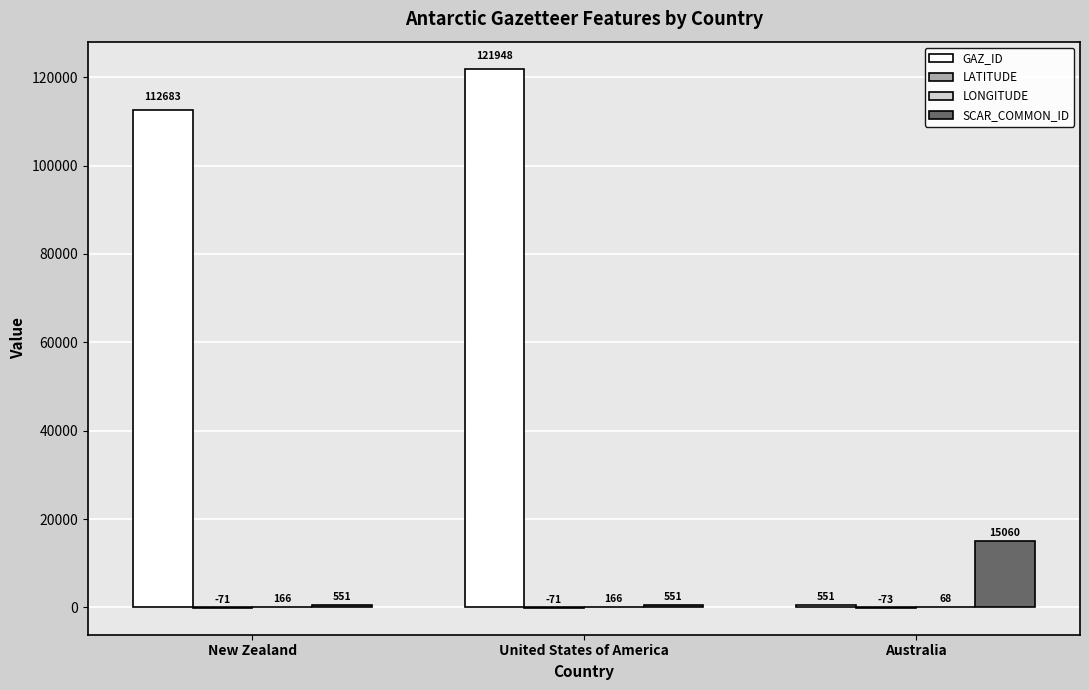

The SCAR_COMMON_ID series shows 551.0 at New Zealand. True or false?

True